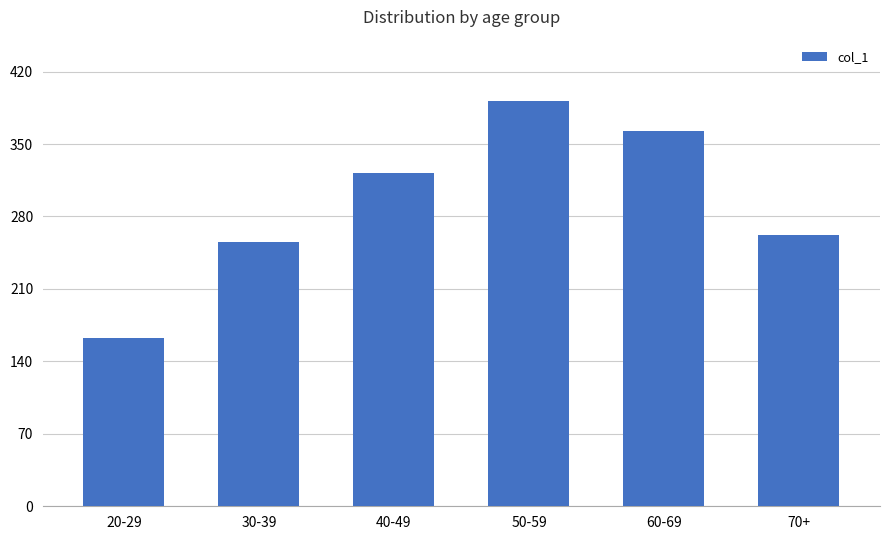

Are the bars horizontal?

No